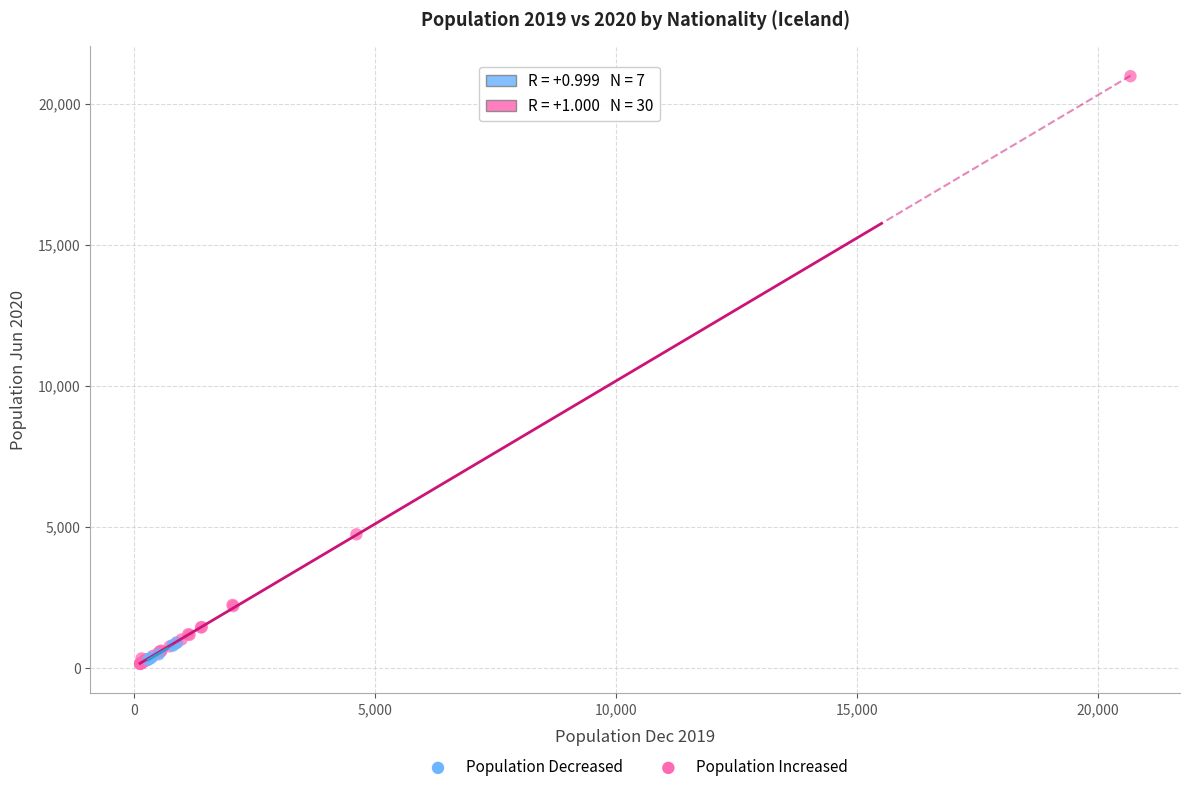

Which series contains the highest Y value?

Population Increased